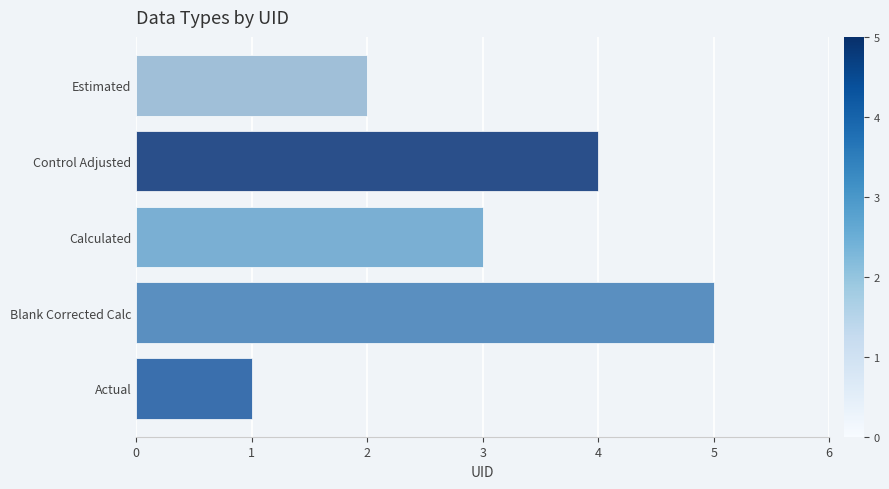

What is the change in value from Actual to Calculated?

+2